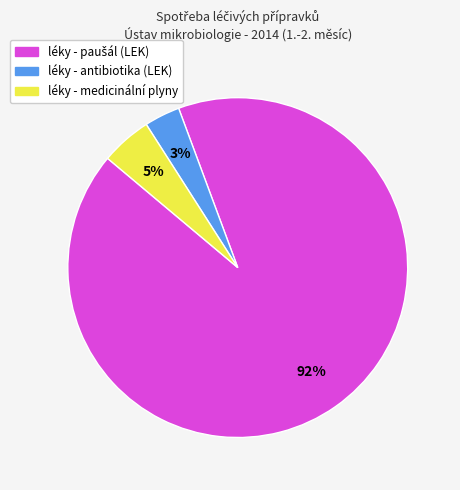

How many slices are in this pie chart?

3